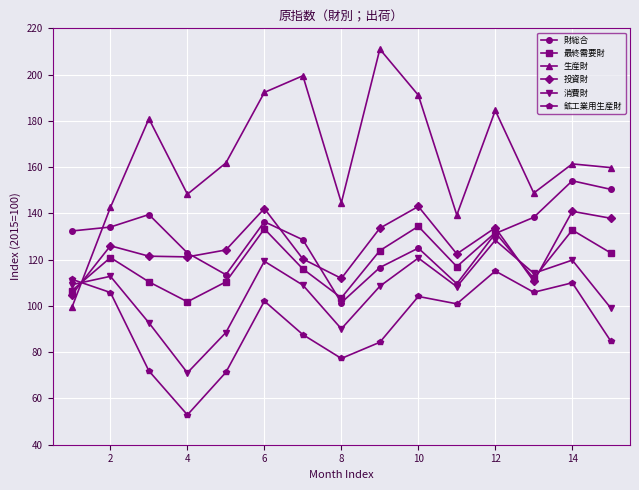

Which series has the largest range (max minus min)?

生産財